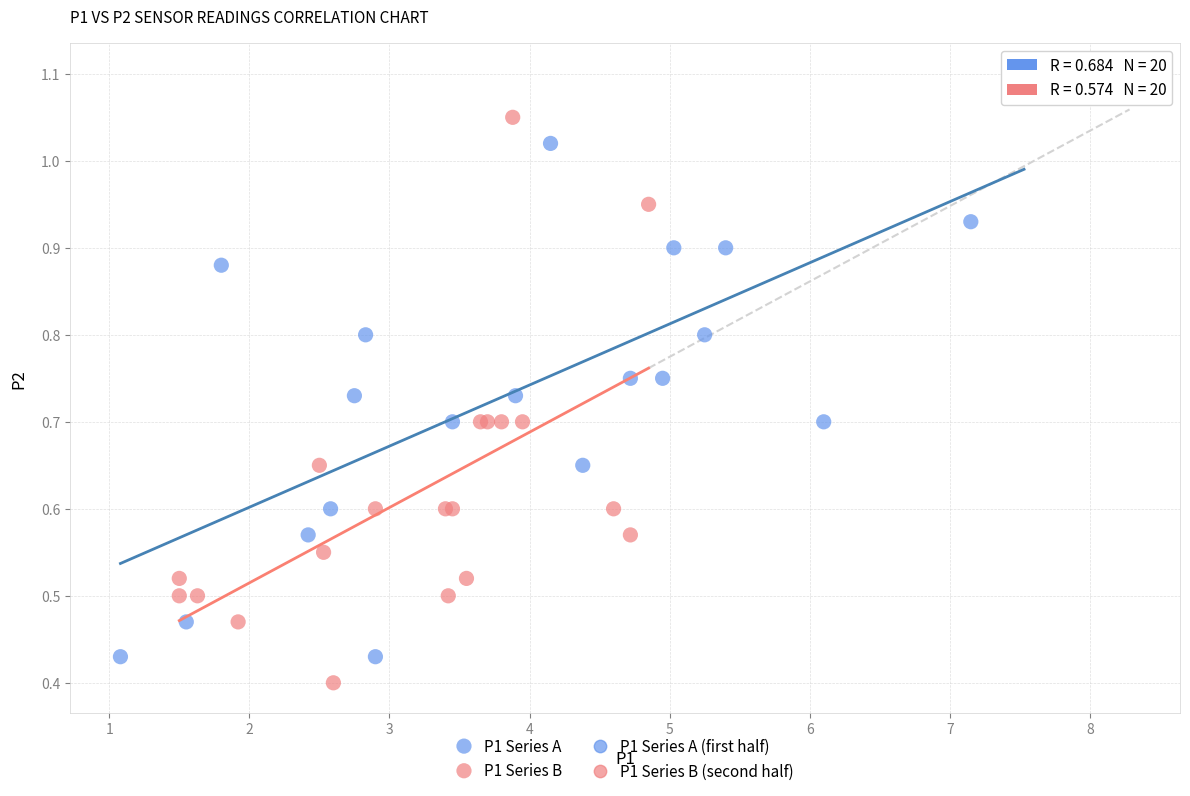

Which series contains the highest Y value?

P1 Series A